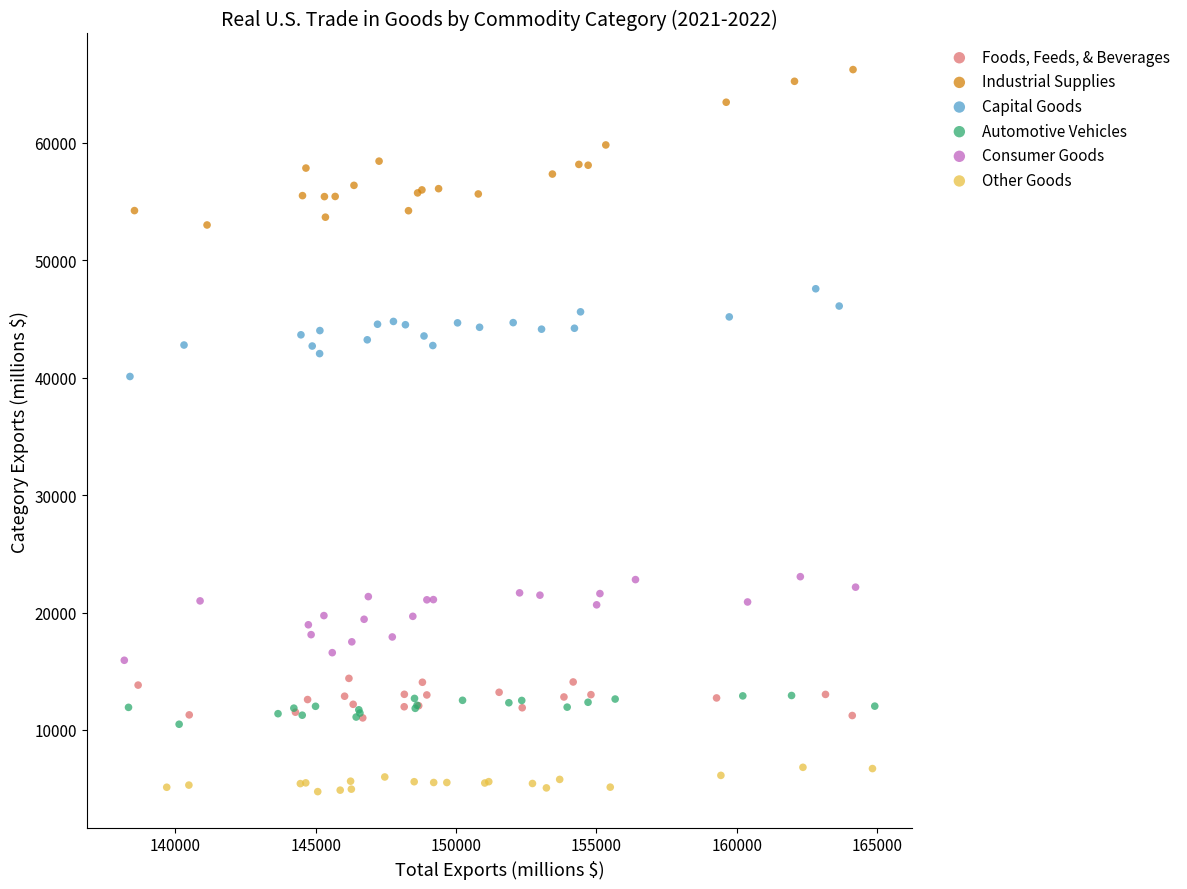

Which series contains the highest Y value?

Industrial Supplies